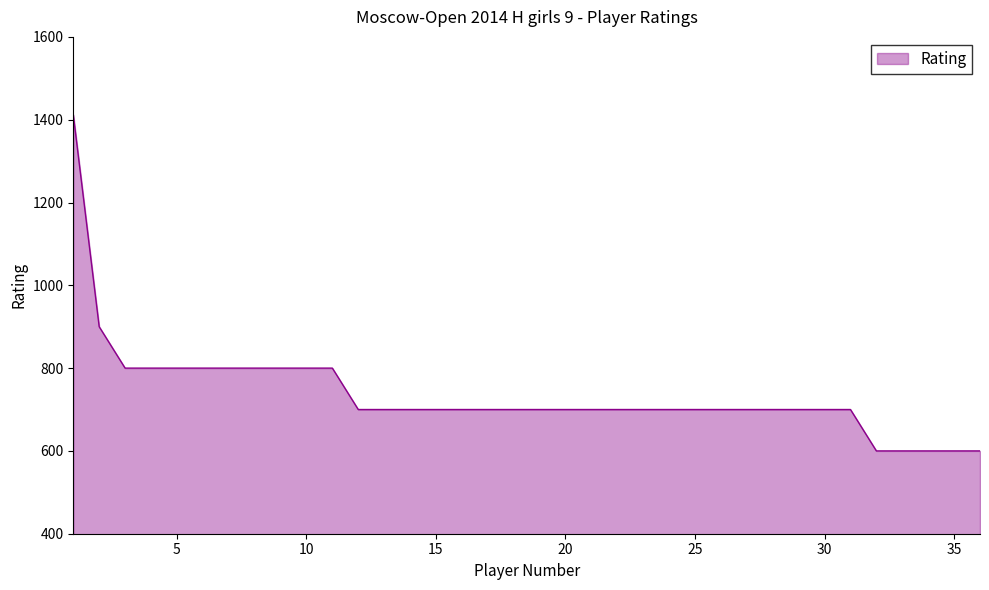

What is the difference between the maximum and minimum values?

812